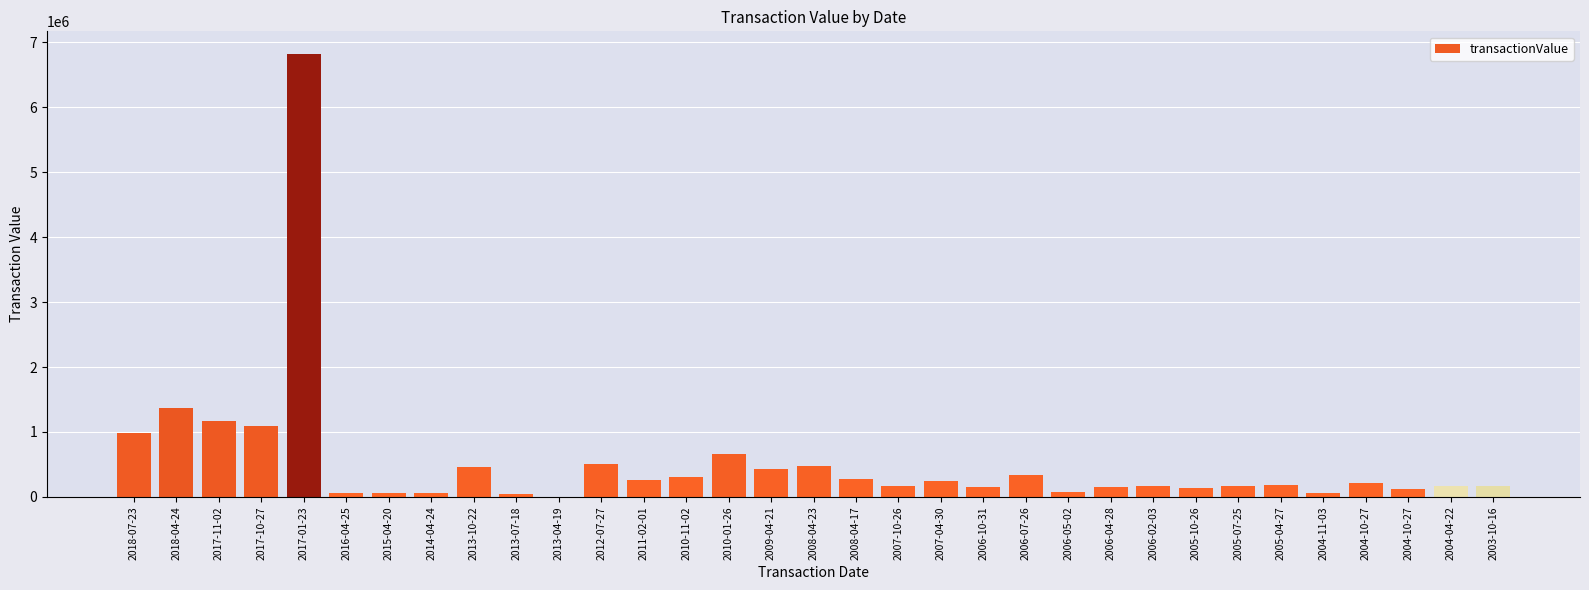

Rank the categories by value from lowest to highest.

2013-04-19, 2013-07-18, 2015-04-20, 2014-04-24, 2004-11-03, 2016-04-25, 2006-05-02, 2004-10-27, 2005-10-26, 2006-10-31, 2006-04-28, 2005-07-25, 2006-02-03, 2003-10-16, 2004-04-22, 2007-10-26, 2005-04-27, 2004-10-27, 2007-04-30, 2011-02-01, 2008-04-17, 2010-11-02, 2006-07-26, 2009-04-21, 2013-10-22, 2008-04-23, 2012-07-27, 2010-01-26, 2018-07-23, 2017-10-27, 2017-11-02, 2018-04-24, 2017-01-23